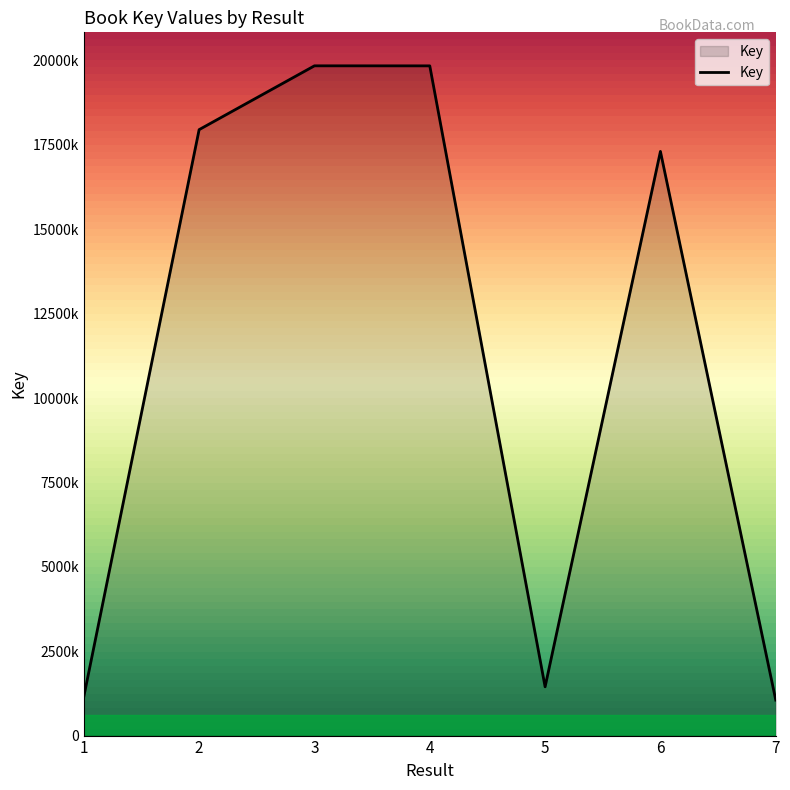

List the labels in order of value, largest first.

3, 4, 2, 6, 5, 1, 7